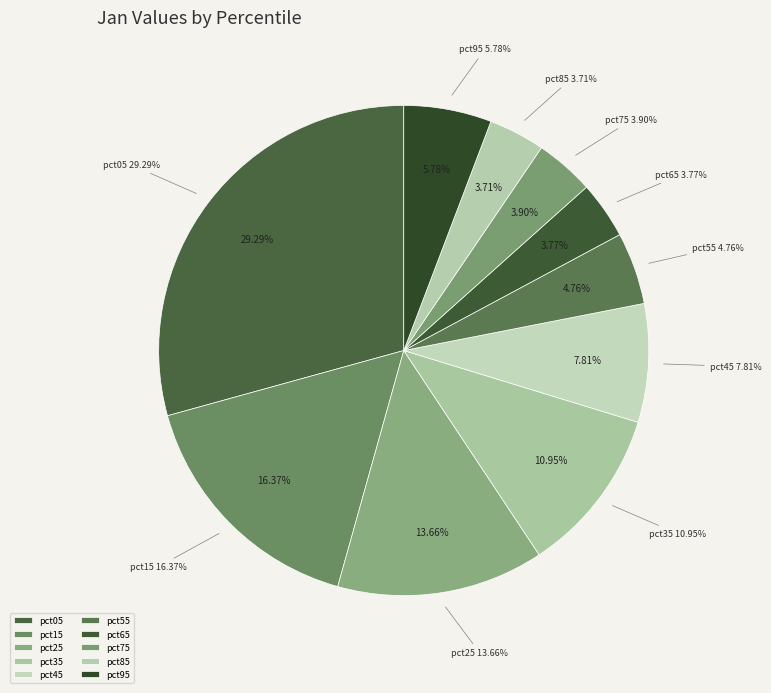

How many slices are in this pie chart?

10